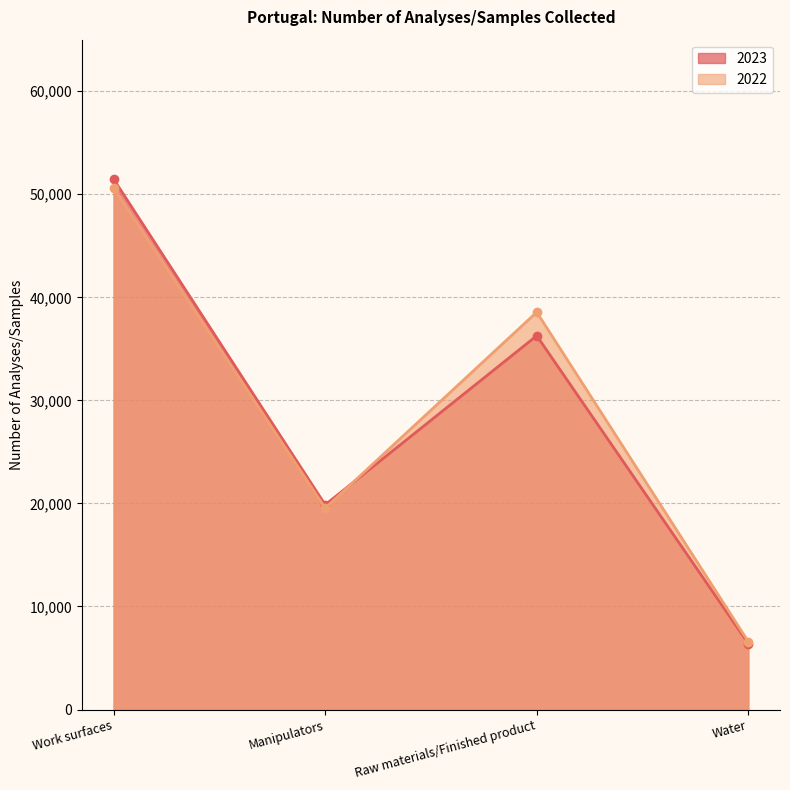

How many data points in 2023 are less than 36271?

2